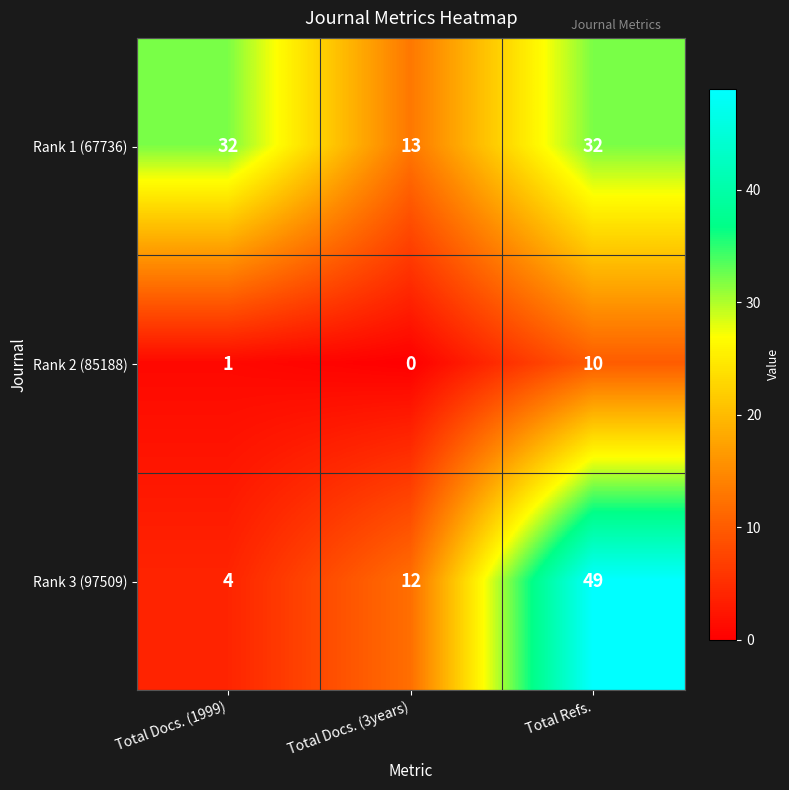

Between Total Docs. (1999) and Total Refs., which series saw the biggest shift?

Rank 3 (97509)